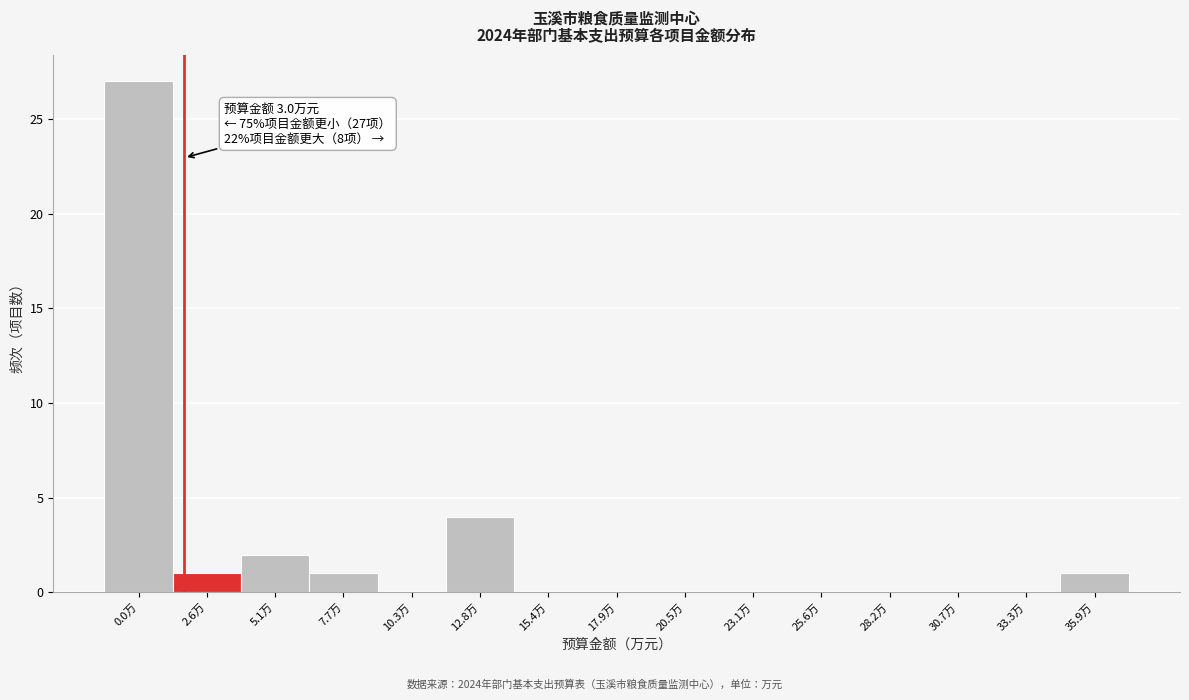

Reading left to right, extract all data points from this chart.

0.0万=27	2.6万=1	5.1万=2	7.7万=1	10.3万=0	12.8万=4	15.4万=0	17.9万=0	20.5万=0	23.1万=0	25.6万=0	28.2万=0	30.7万=0	33.3万=0	35.9万=1